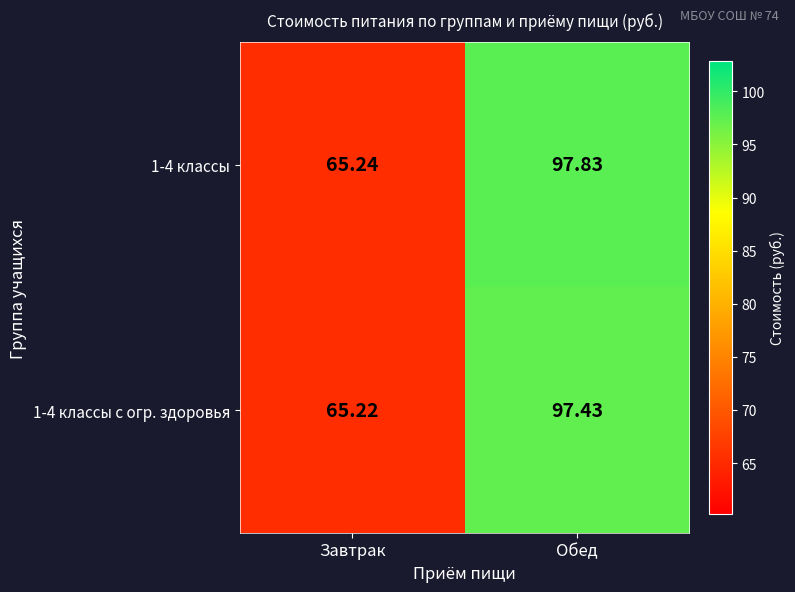

At which label is 1-4 классы с огр. здоровья closest to 81?

Завтрак